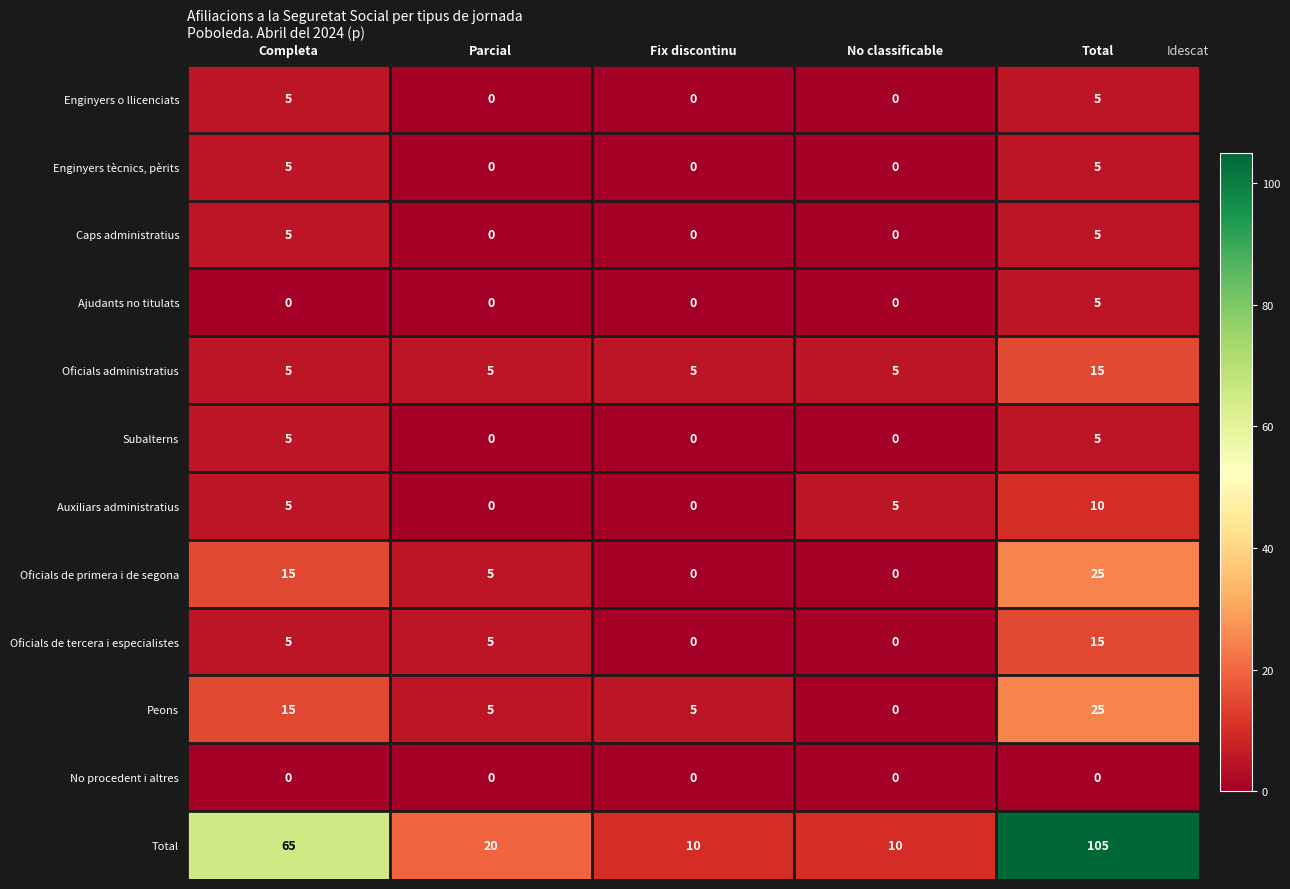

How many values in Subalterns are above zero?

2